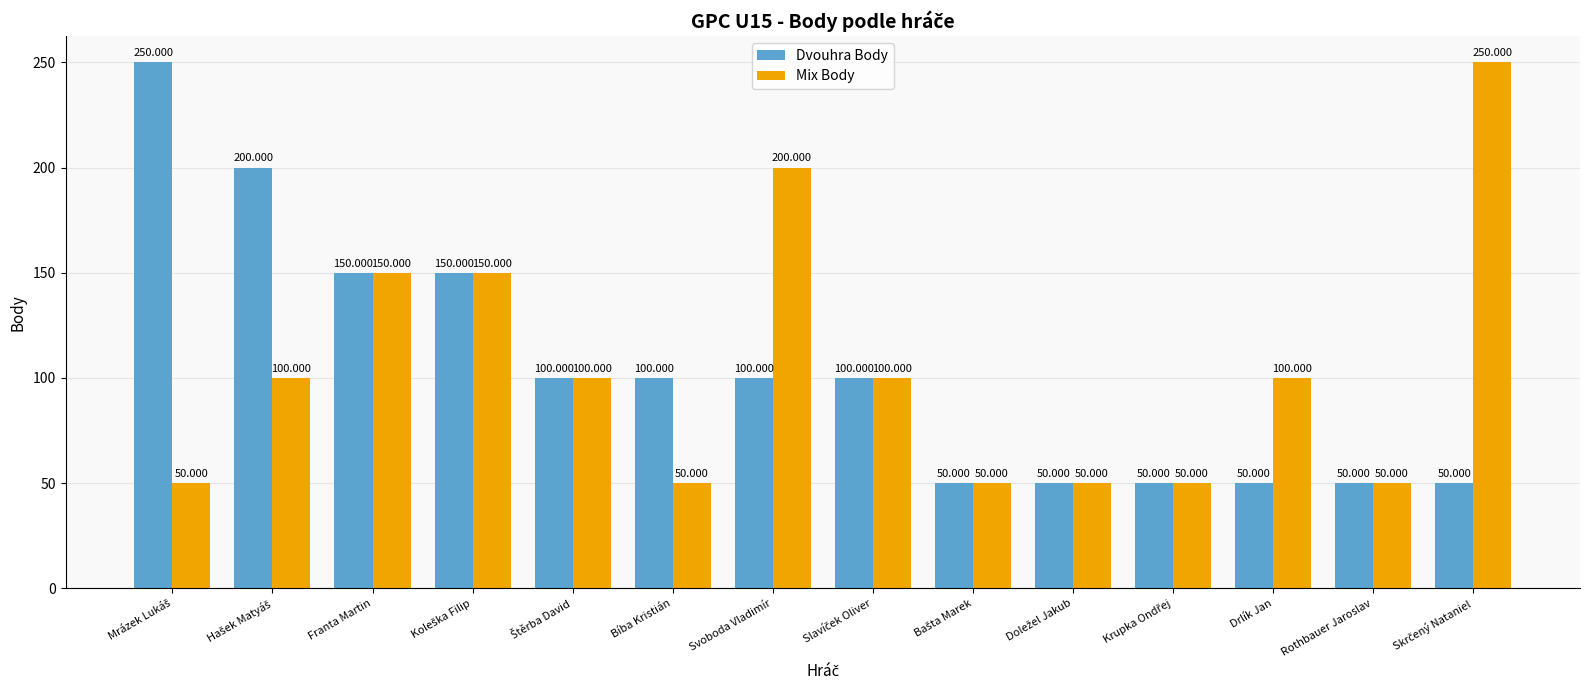

List the labels in order of Mix Body value, smallest first.

Mrázek Lukáš, Bíba Kristián, Bašta Marek, Doležel Jakub, Krupka Ondřej, Rothbauer Jaroslav, Hašek Matyáš, Štěrba David, Slavíček Oliver, Drlík Jan, Franta Martin, Koleška Filip, Svoboda Vladimír, Skrčený Nataniel